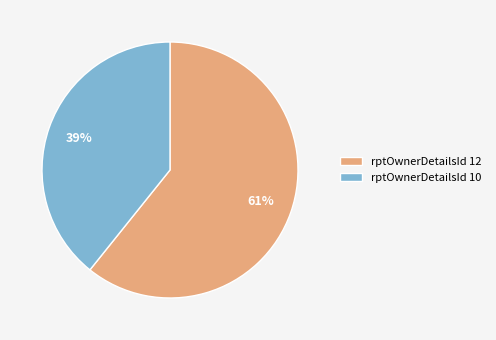

Between rptOwnerDetailsId 12 and rptOwnerDetailsId 10, which is larger?

rptOwnerDetailsId 12